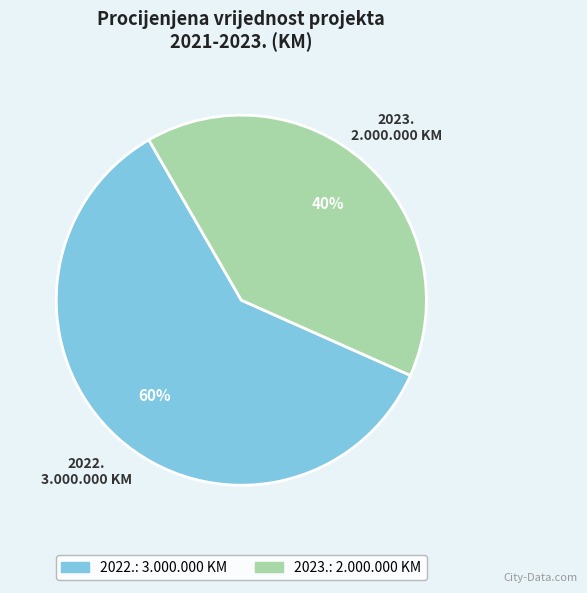

True or false: 2023. accounts for 40% of the total.

True